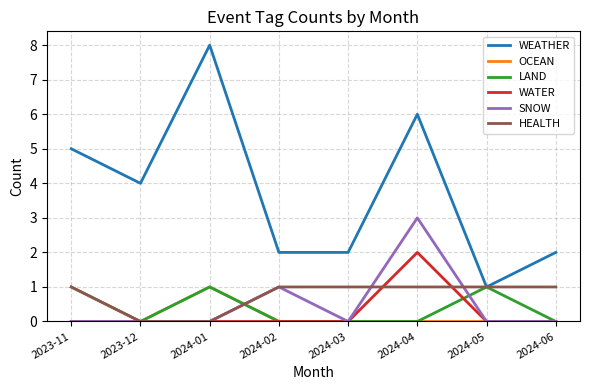

What is the total value across all series at 2023-12?

4